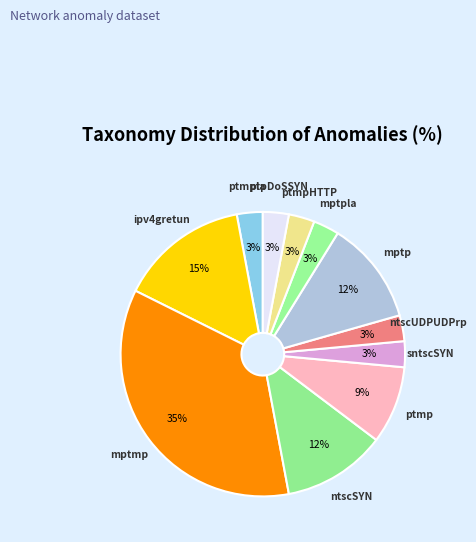

Count the number of slices in the pie.

11